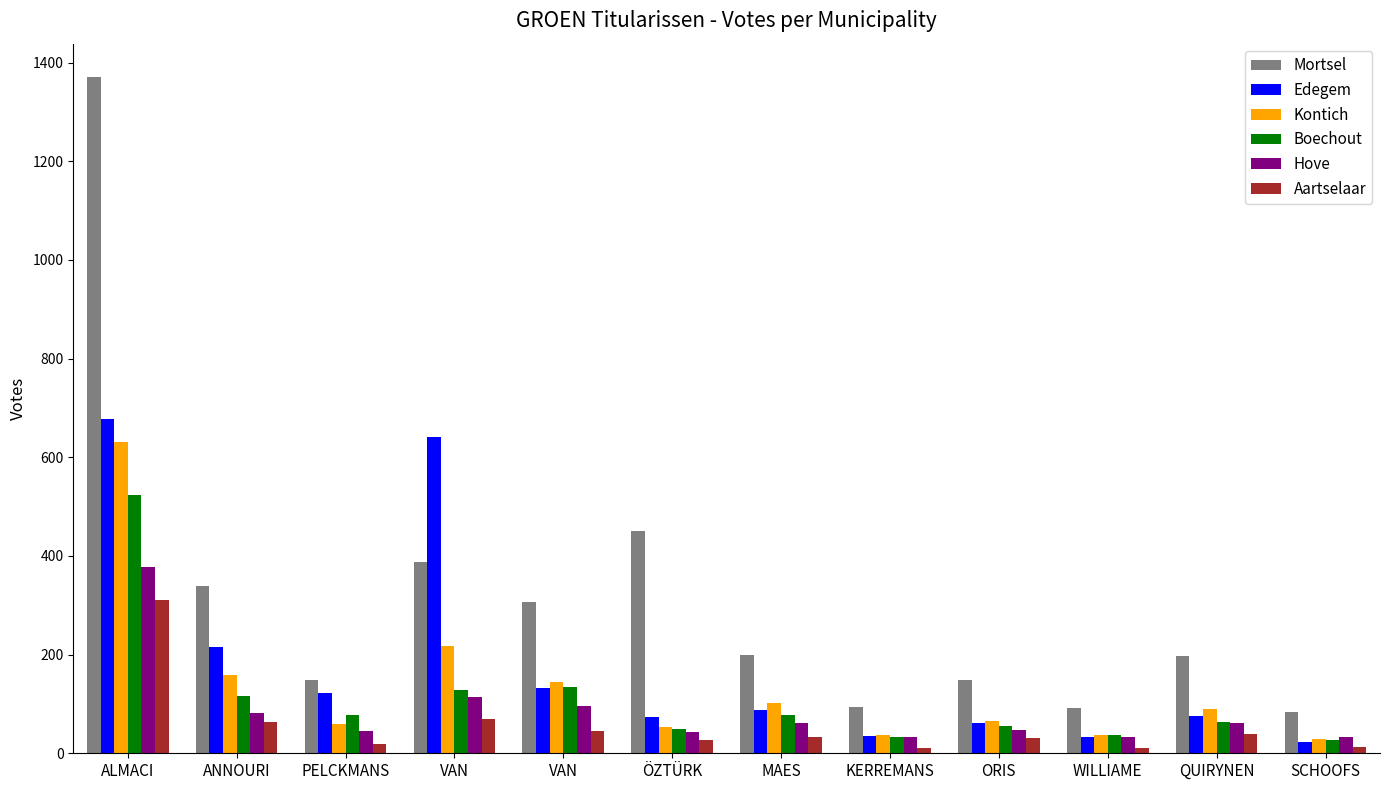

Which label corresponds to the largest value in the chart?

ALMACI